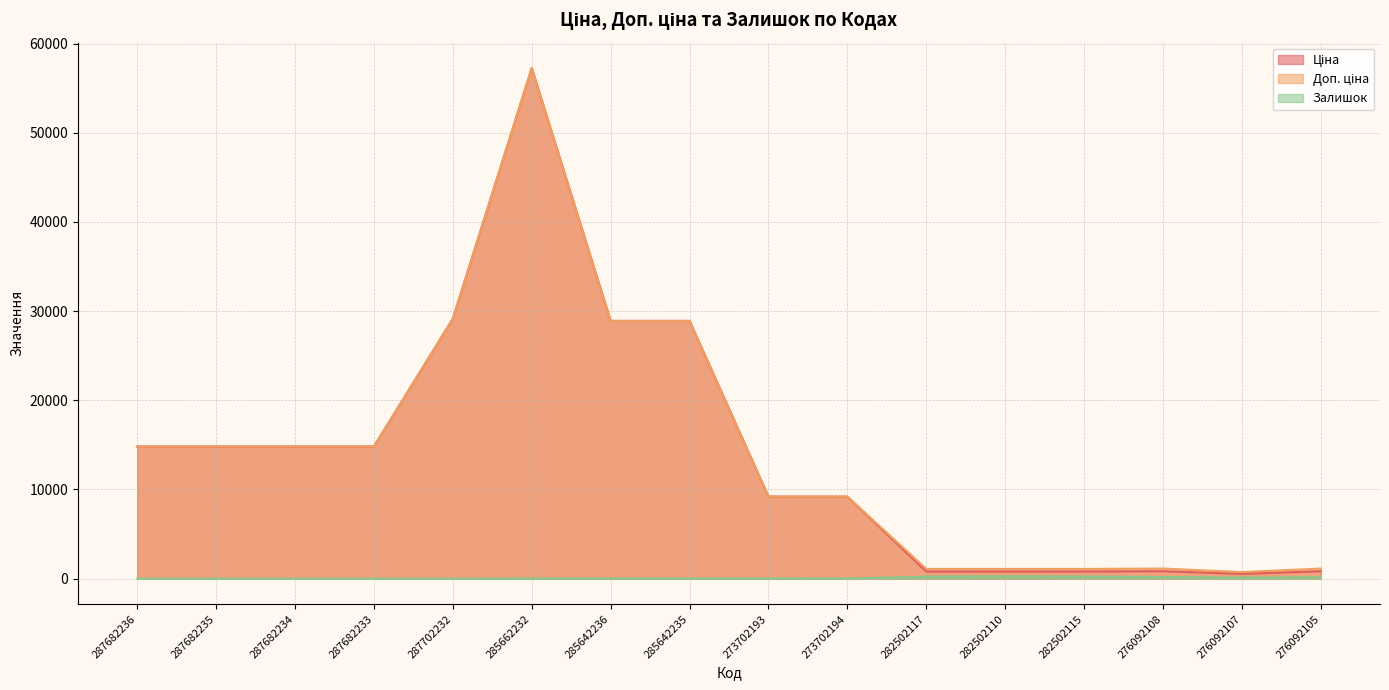

True or false: Доп. ціна and Ціна cross at least once.

False